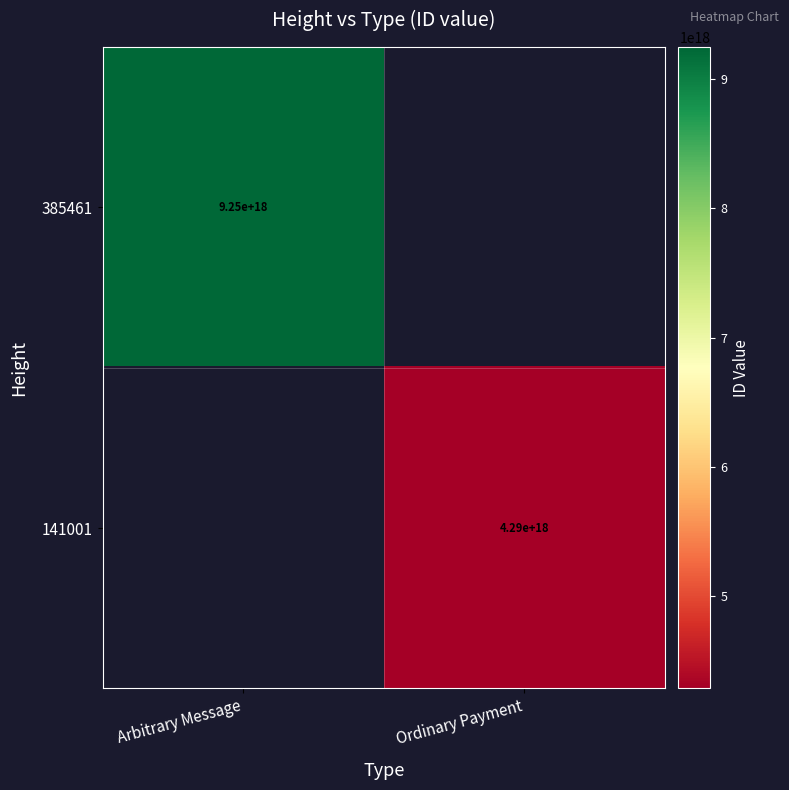

Is it true that 141001 equals 4290000000000000000 at Ordinary Payment?

True